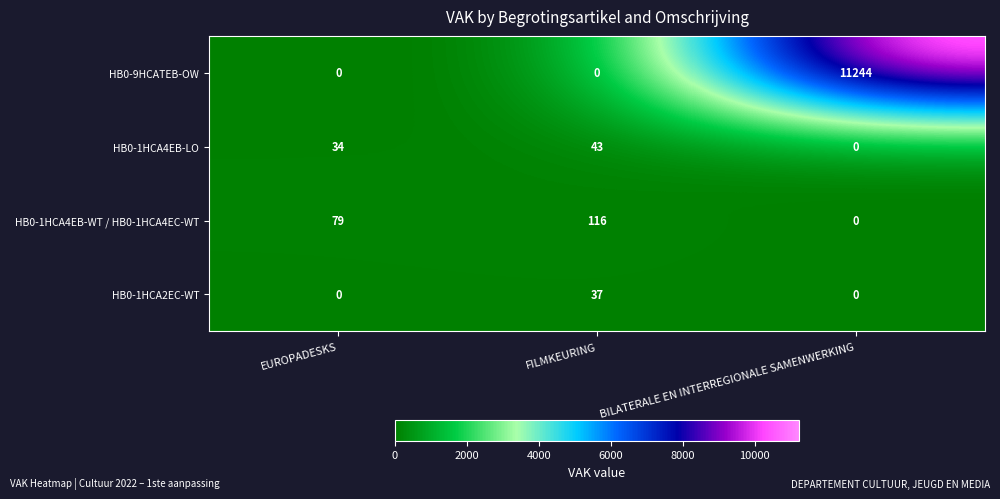

How many HB0-1HCA4EB-LO values are between 0 and 43?

3